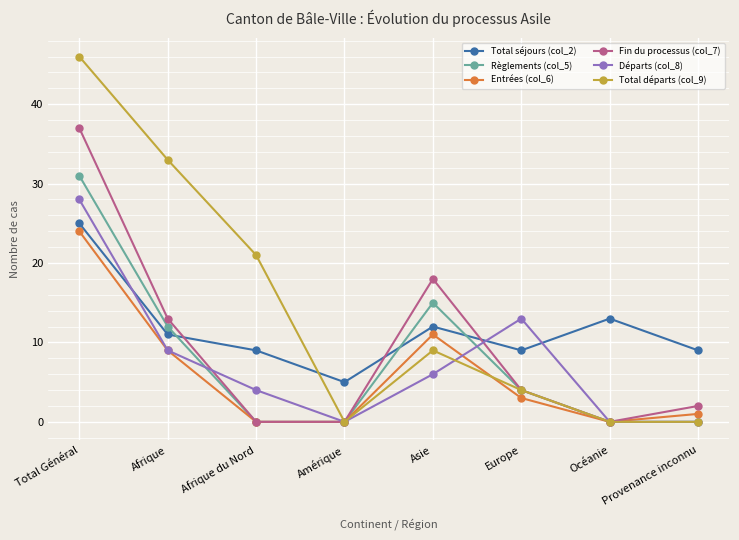

What is the label of the 8th point from the right?

Total Général